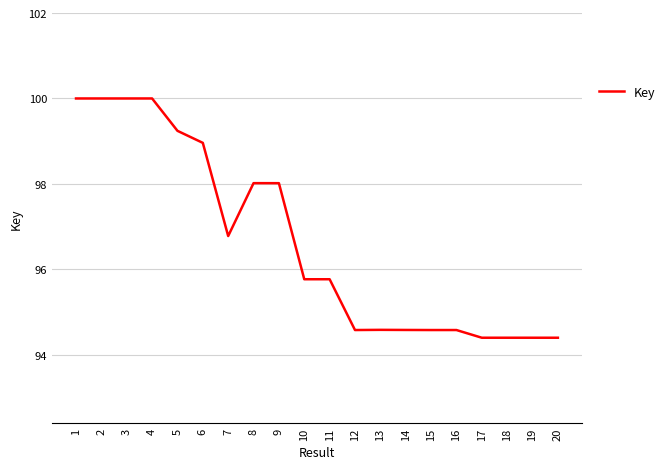

How many lines are shown in the chart?

1